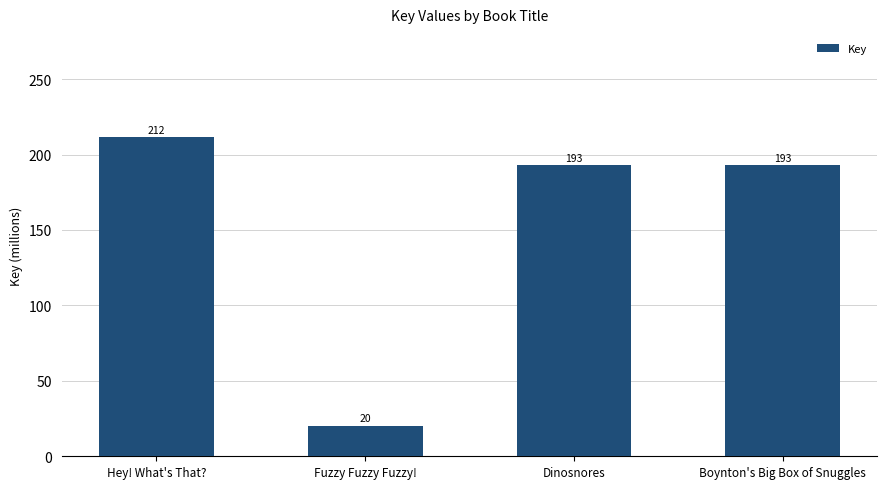

What is the label of the 4th bar from the left?

Boynton's Big Box of Snuggles